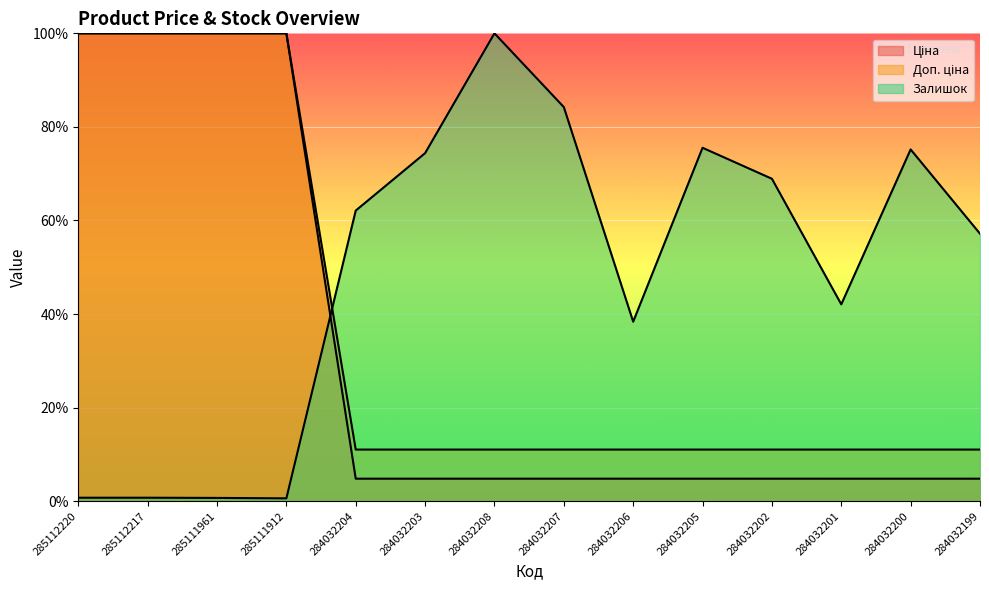

What is the label of the 12th point from the left?

284032201